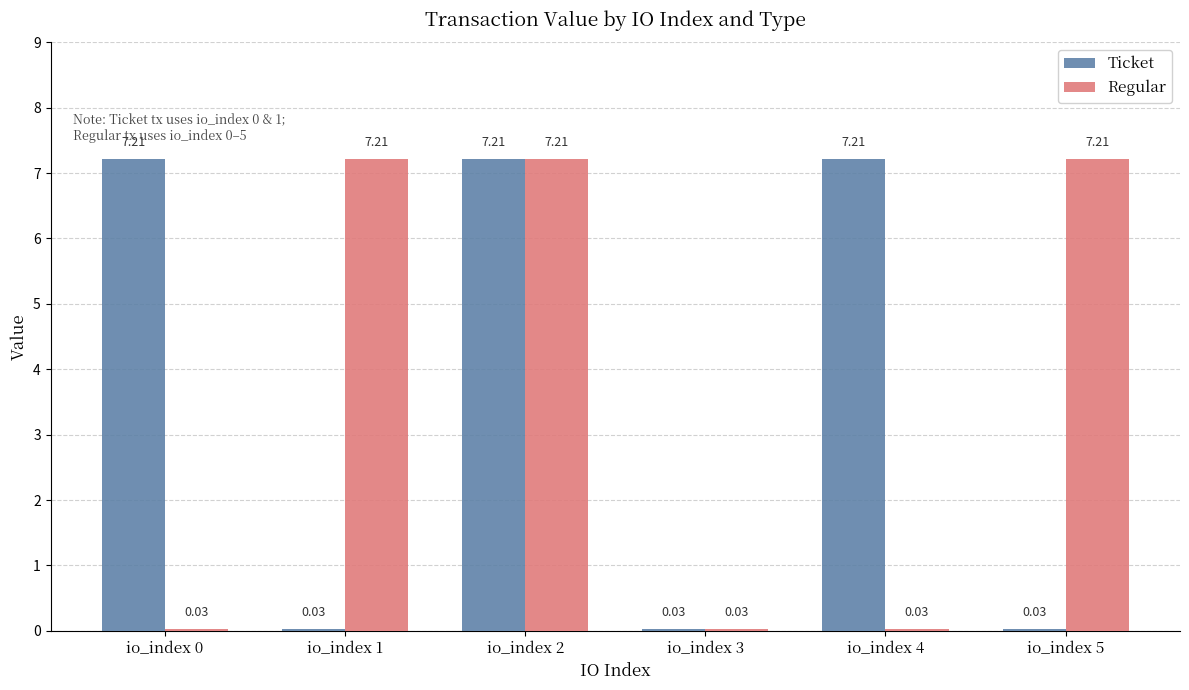

What is the sum of all Regular values?

21.7